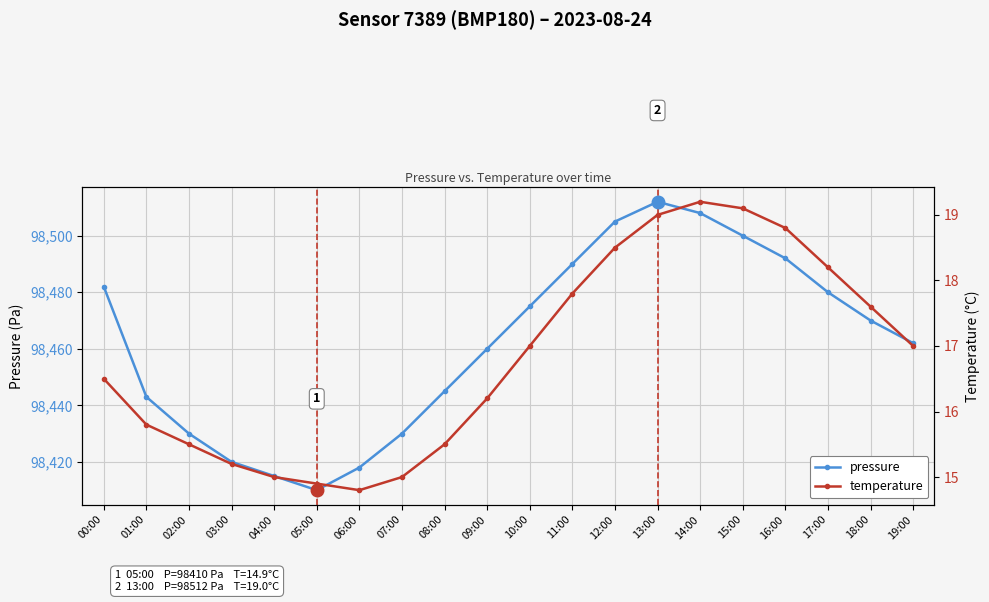

Reading left to right, list all the values displayed in this chart.

pressure: 00:00=98482.0	01:00=98443.0	02:00=98430.0	03:00=98420.0	04:00=98415.0	05:00=98410.0	06:00=98418.0	07:00=98430.0	08:00=98445.0	09:00=98460.0	10:00=98475.0	11:00=98490.0	12:00=98505.0	13:00=98512.0	14:00=98508.0	15:00=98500.0	16:00=98492.0	17:00=98480.0	18:00=98470.0	19:00=98462.0
temperature: 00:00=16.5	01:00=15.8	02:00=15.5	03:00=15.2	04:00=15.0	05:00=14.9	06:00=14.8	07:00=15.0	08:00=15.5	09:00=16.2	10:00=17.0	11:00=17.8	12:00=18.5	13:00=19.0	14:00=19.2	15:00=19.1	16:00=18.8	17:00=18.2	18:00=17.6	19:00=17.0